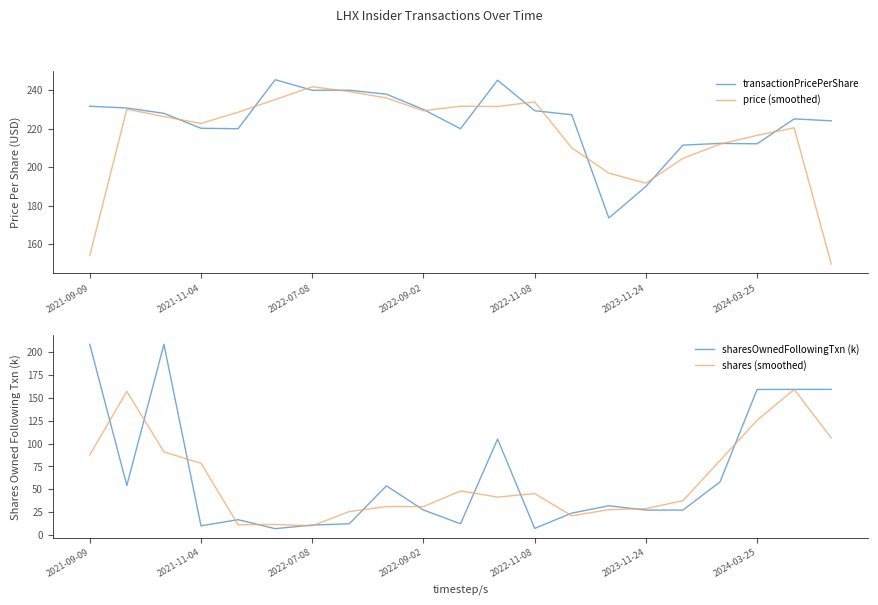

Count the number of data series in this chart.

4